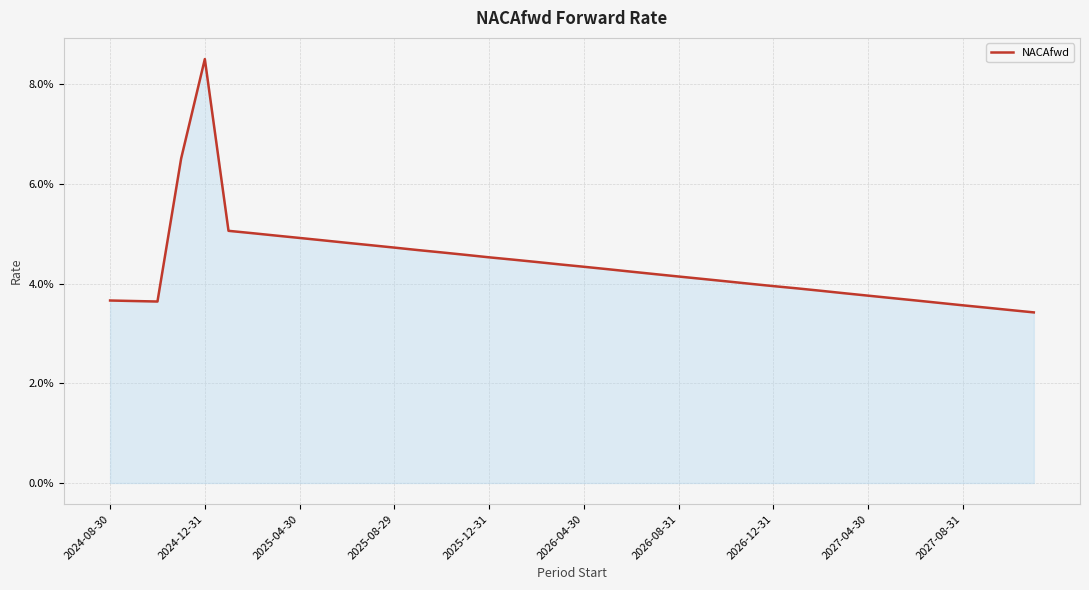

What is the greatest value displayed?

0.1